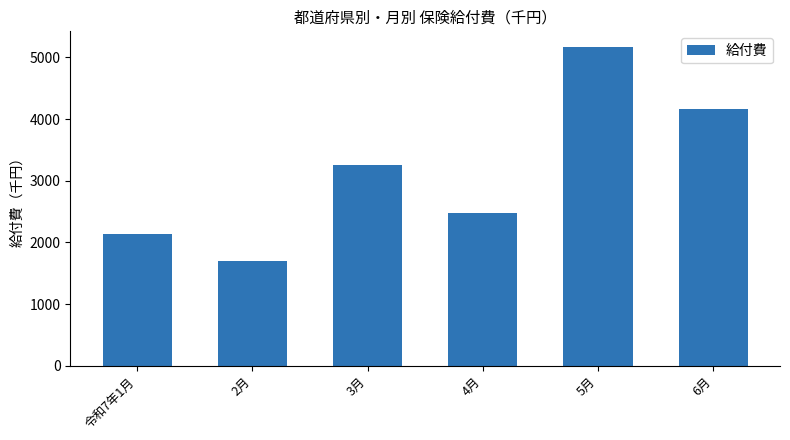

What is the change in value from 令和7年1月 to 4月?

+338.8